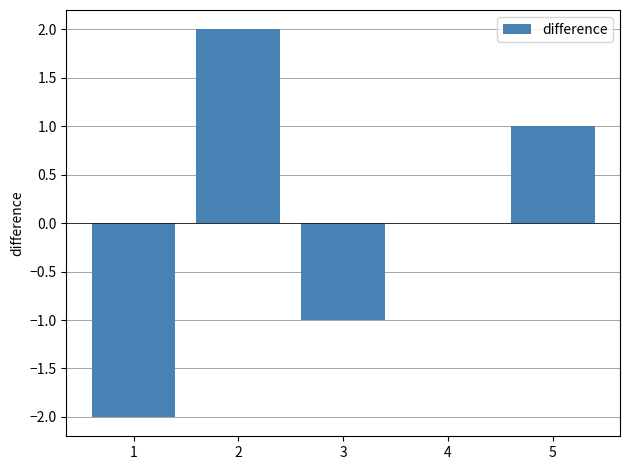

The chart shows a value of -1 at 2. True or false?

False